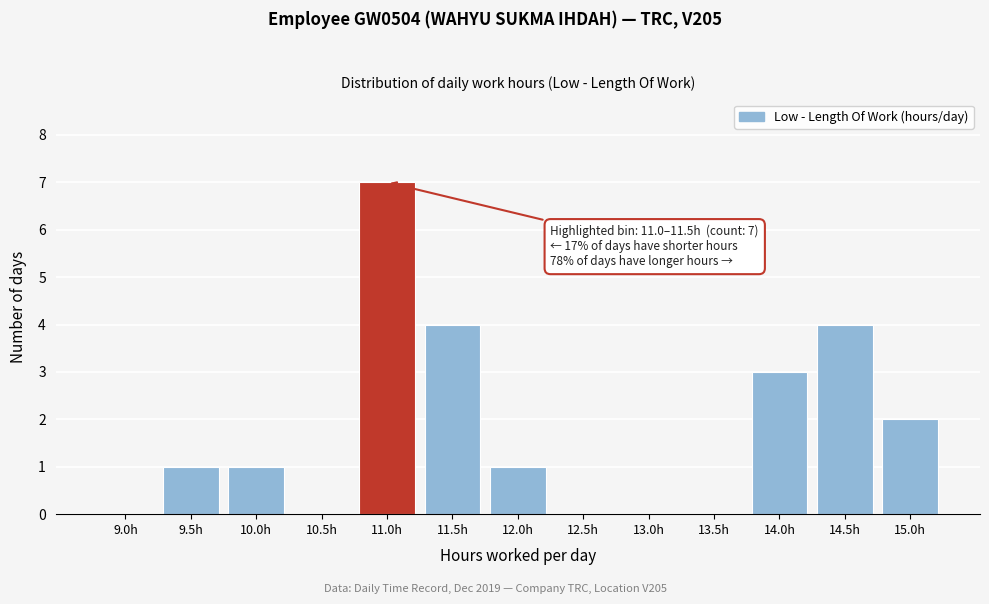

Reading left to right, what are all the values shown in this chart?

9.0h=0	9.5h=1	10.0h=1	10.5h=0	11.0h=7	11.5h=4	12.0h=1	12.5h=0	13.0h=0	13.5h=0	14.0h=3	14.5h=4	15.0h=2